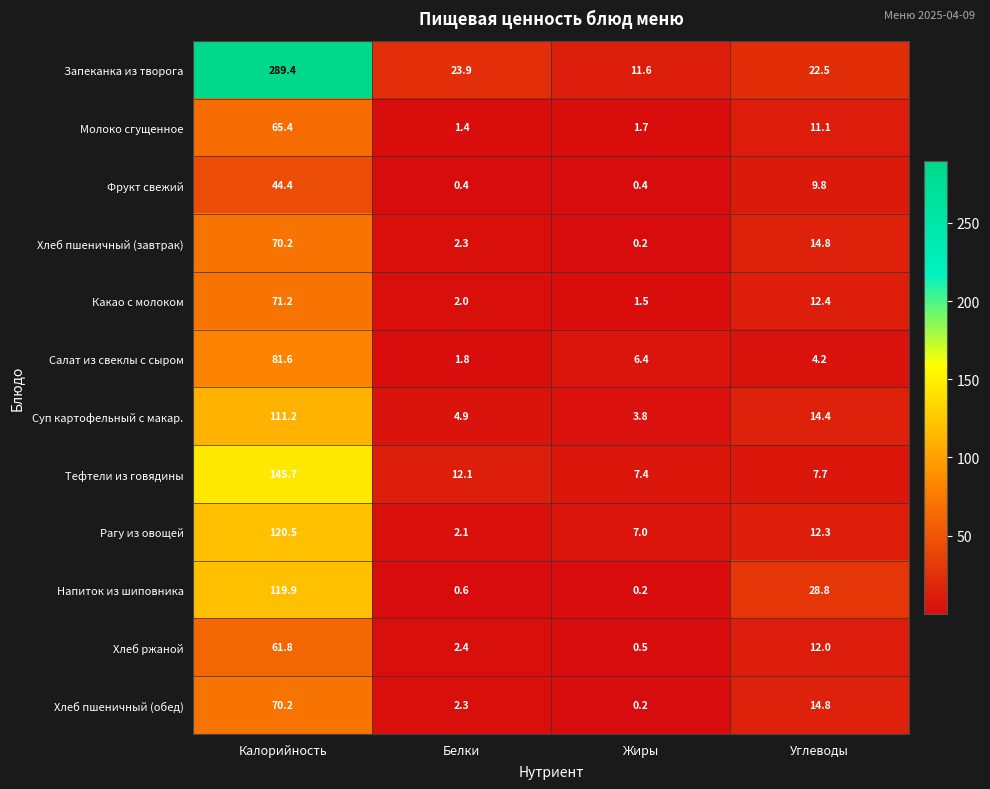

Rank the categories by Напиток из шиповника value from lowest to highest.

Жиры, Белки, Углеводы, Калорийность